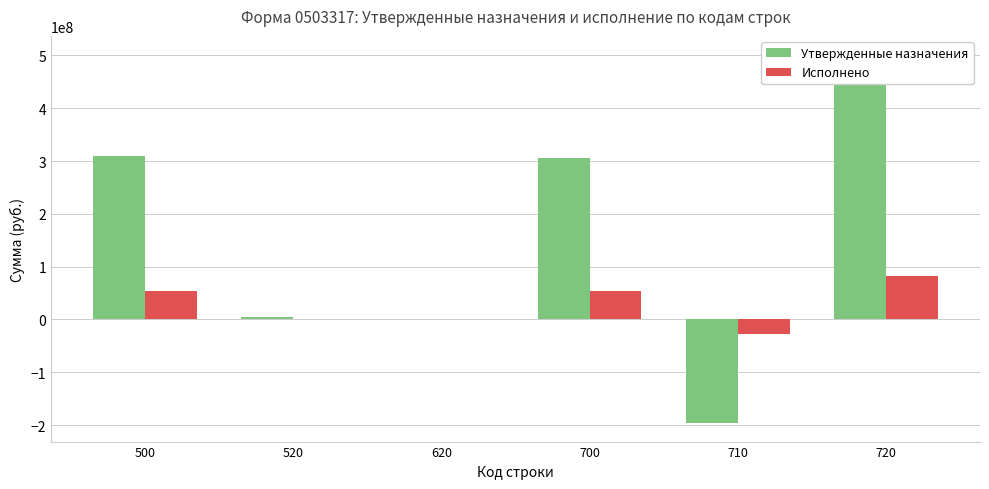

Rank the categories by Утвержденные назначения value from highest to lowest.

720, 500, 700, 520, 620, 710